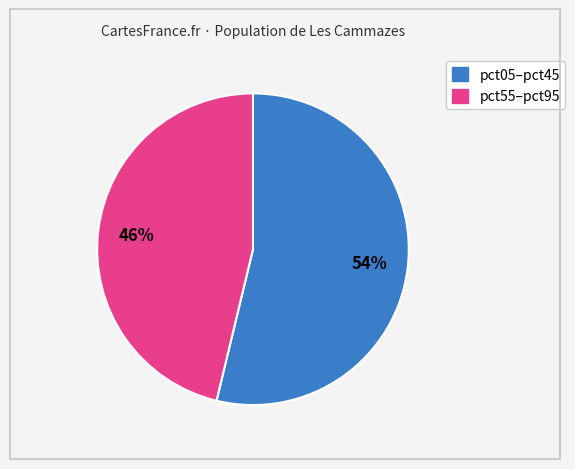

Is there any slice that represents more than half of the pie?

Yes